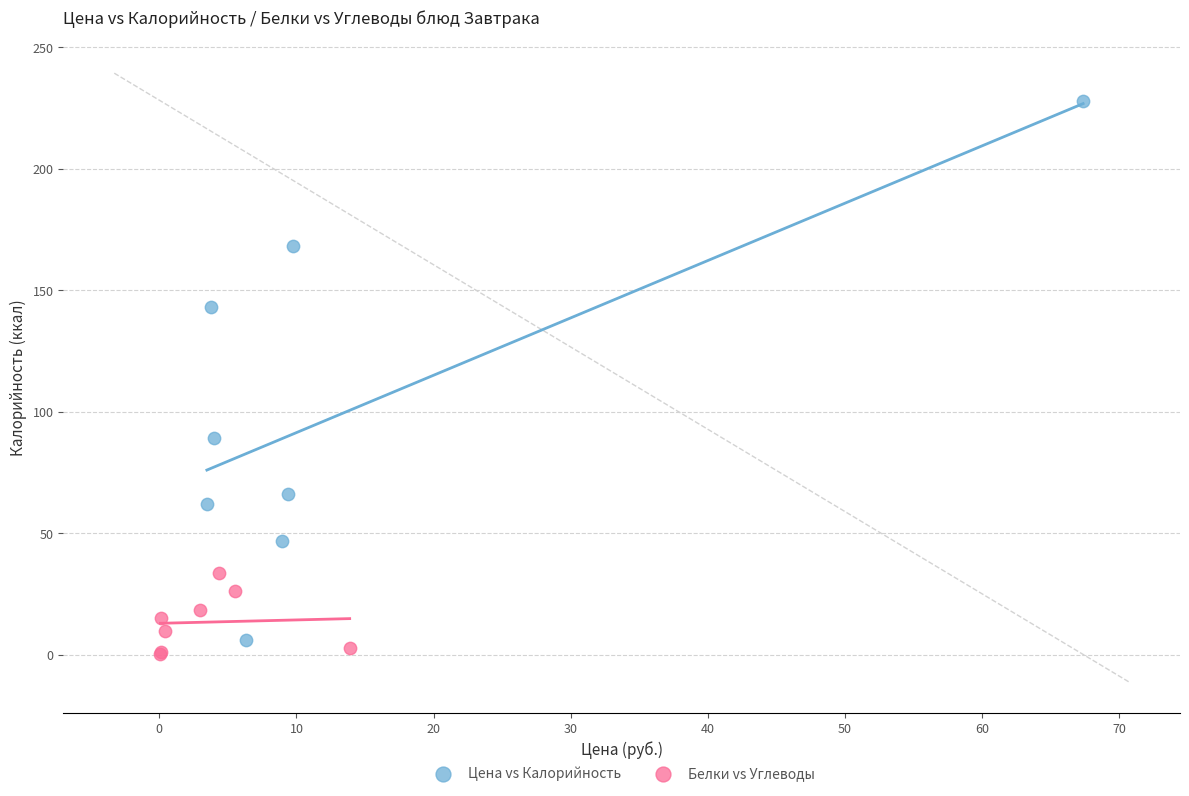

Which series contains the highest Y value?

Цена vs Калорийность